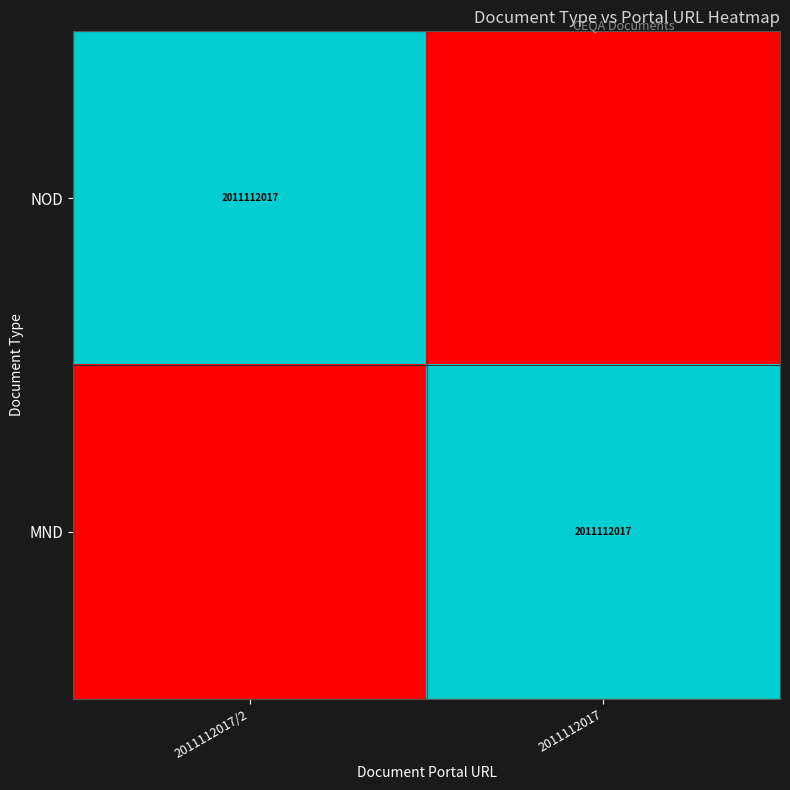

The NOD series shows 2011112017 at 2011112017/2. True or false?

True